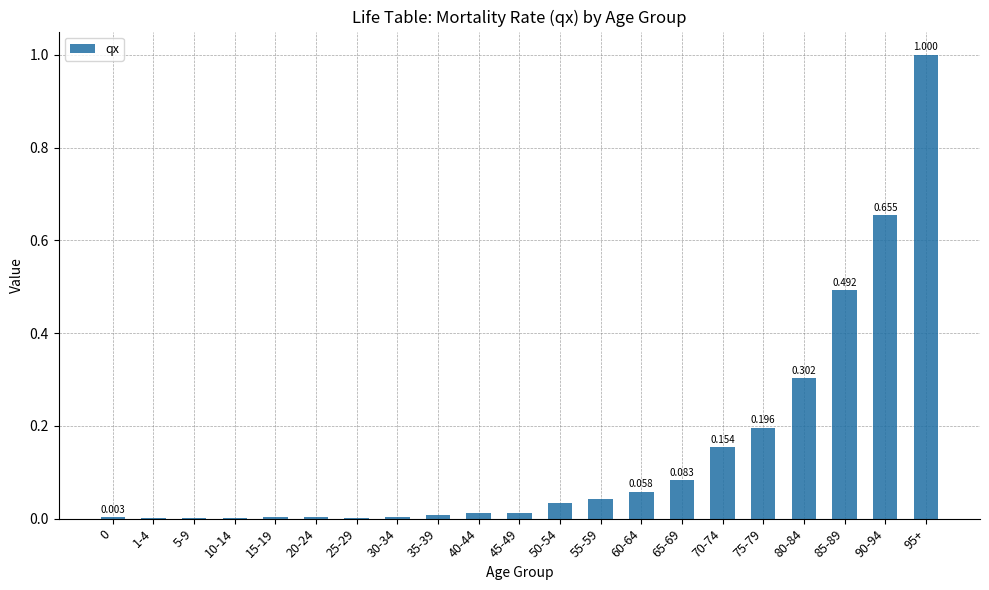

Where is the data nearest to the value 0?

5-9